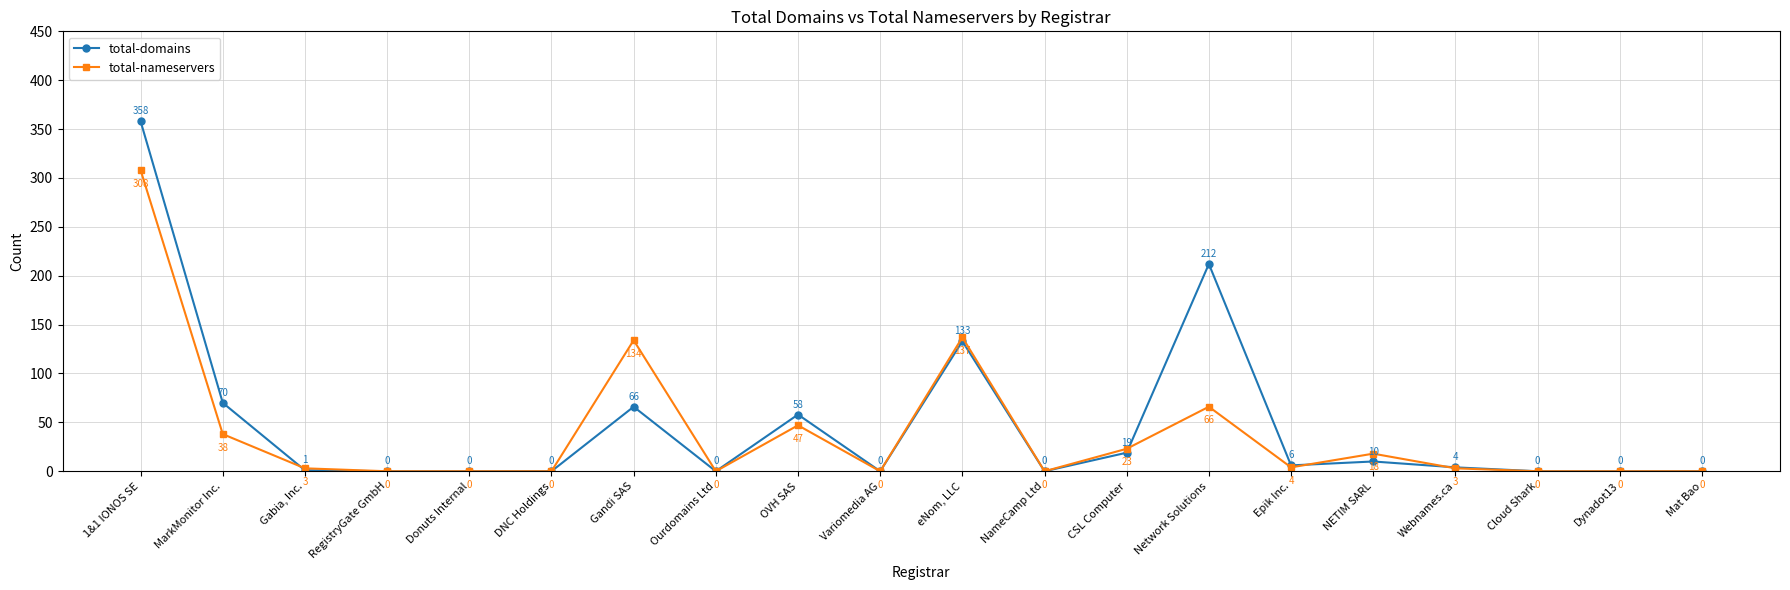

Which category has the highest value in the total-nameservers series?

1&1 IONOS SE